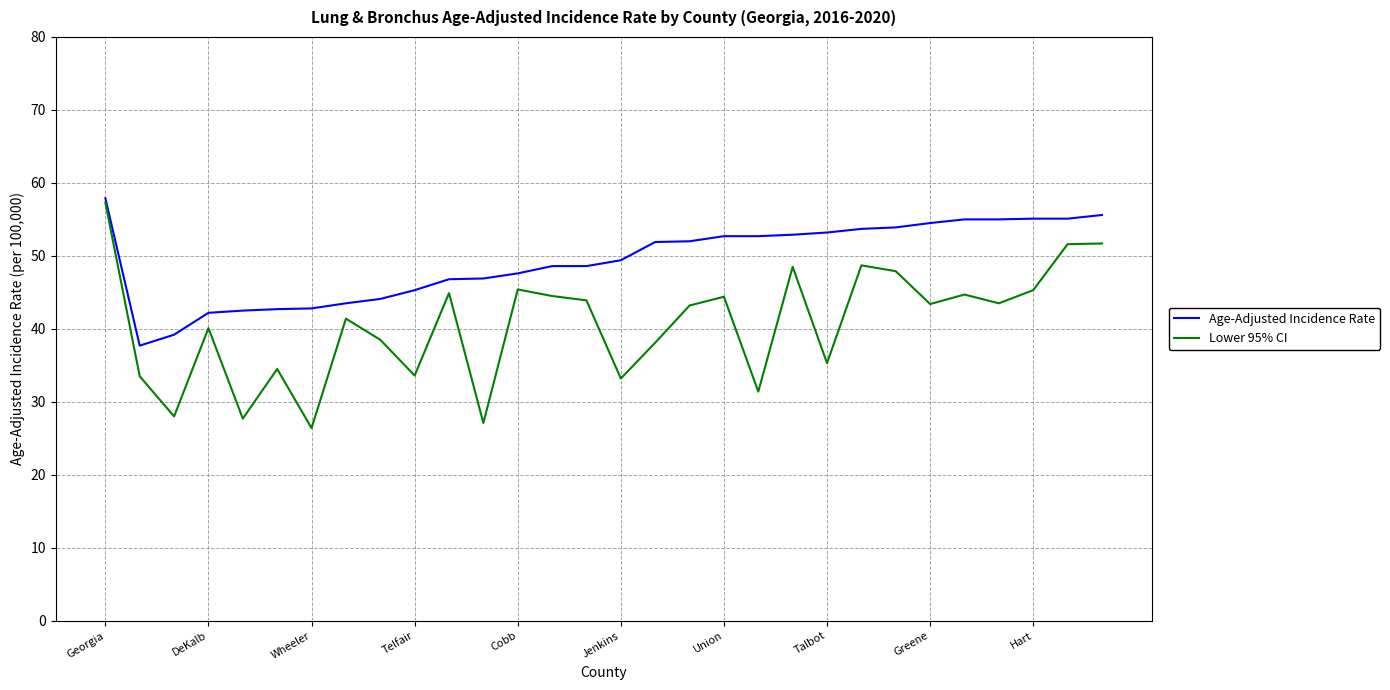

List the series in order of their overall mean, lowest first.

Lower 95% CI, Age-Adjusted Incidence Rate